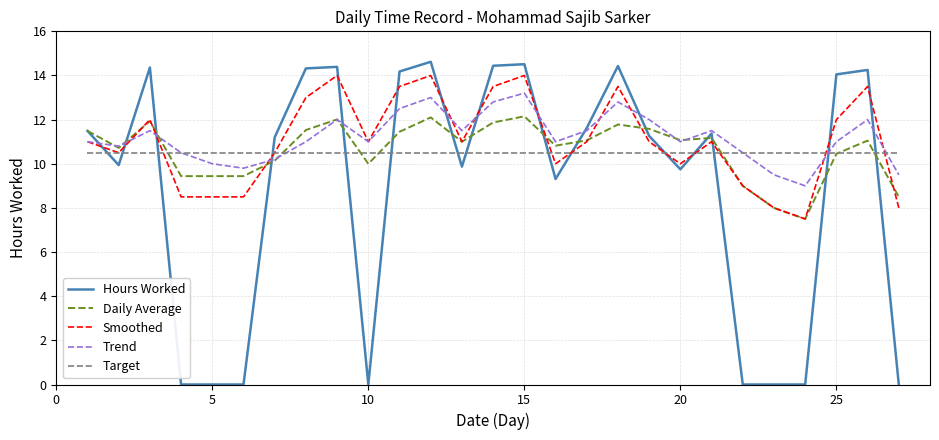

What is the maximum value for Smoothed?

14.0